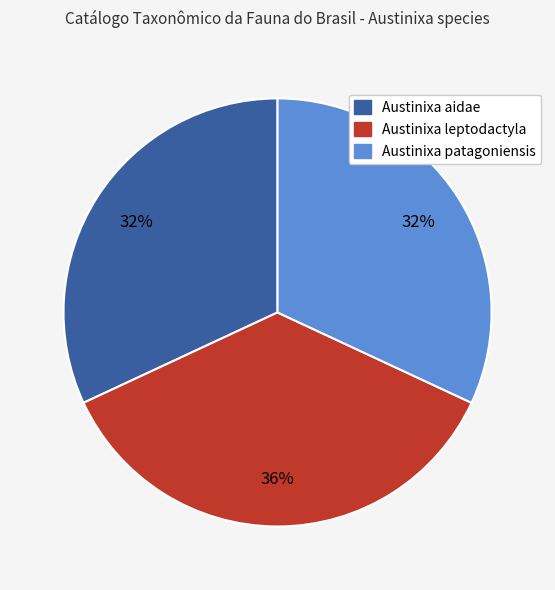

Which has a higher value, Austinixa leptodactyla or Austinixa patagoniensis?

Austinixa leptodactyla